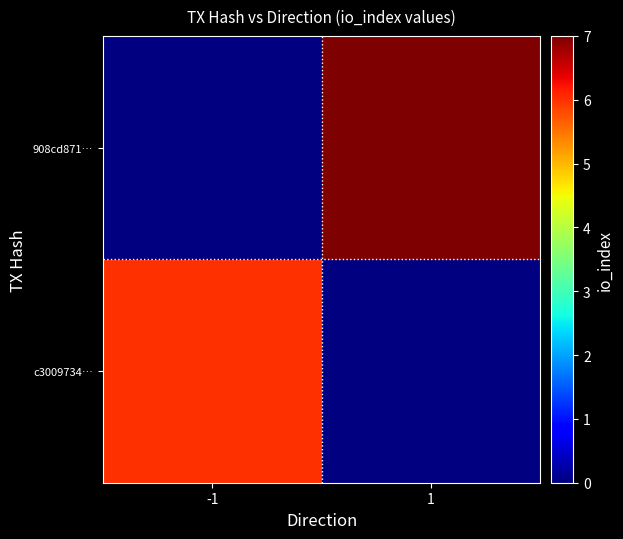

List the labels in order of c3009734… value, smallest first.

-1, 1